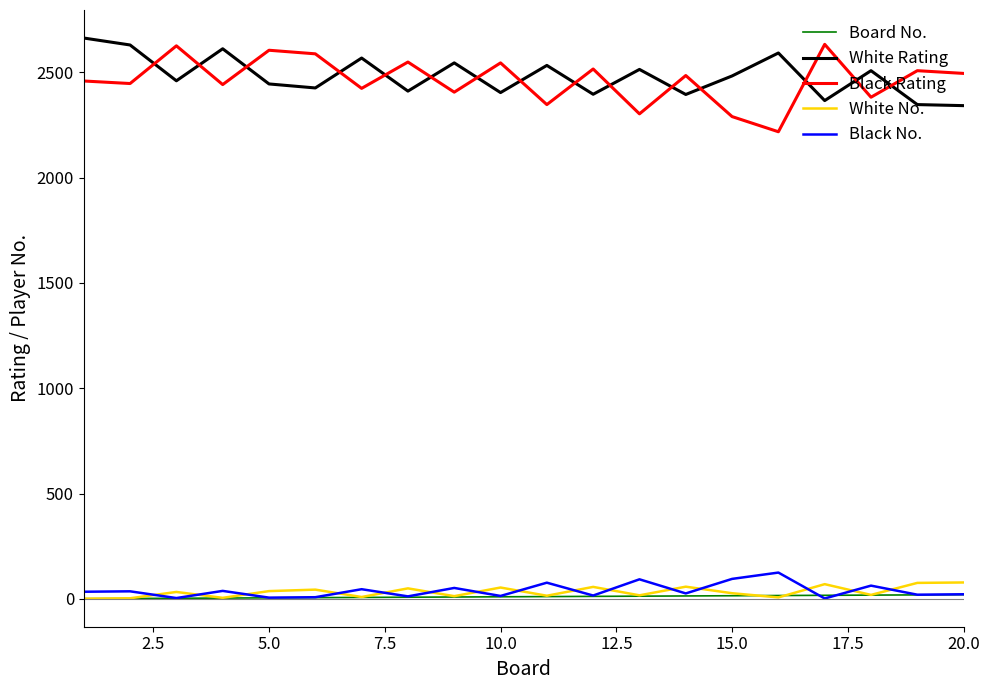

At how many categories does at least one series exceed 762?

20